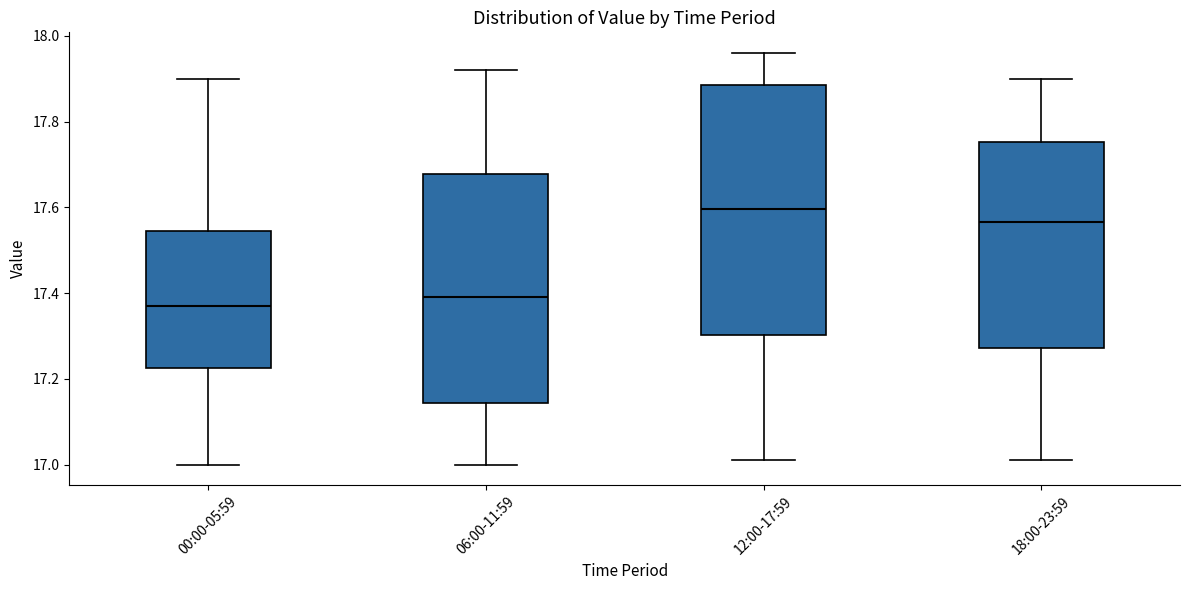

Comparing the boxes themselves (not the whiskers), which one is the tallest?

12:00-17:59